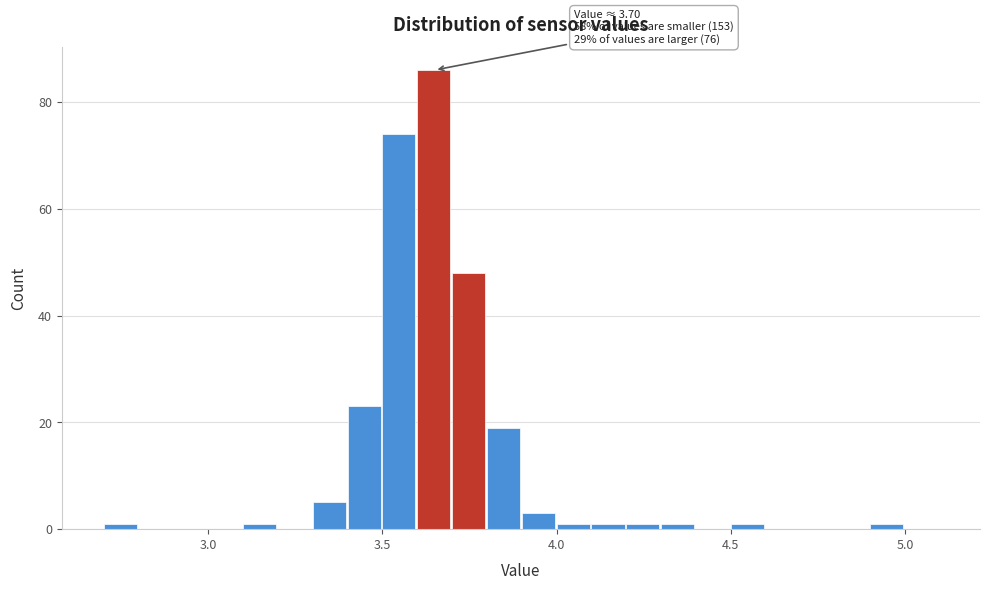

Read against the x-axis, roughly where is the centre of the tallest bar?

3.65